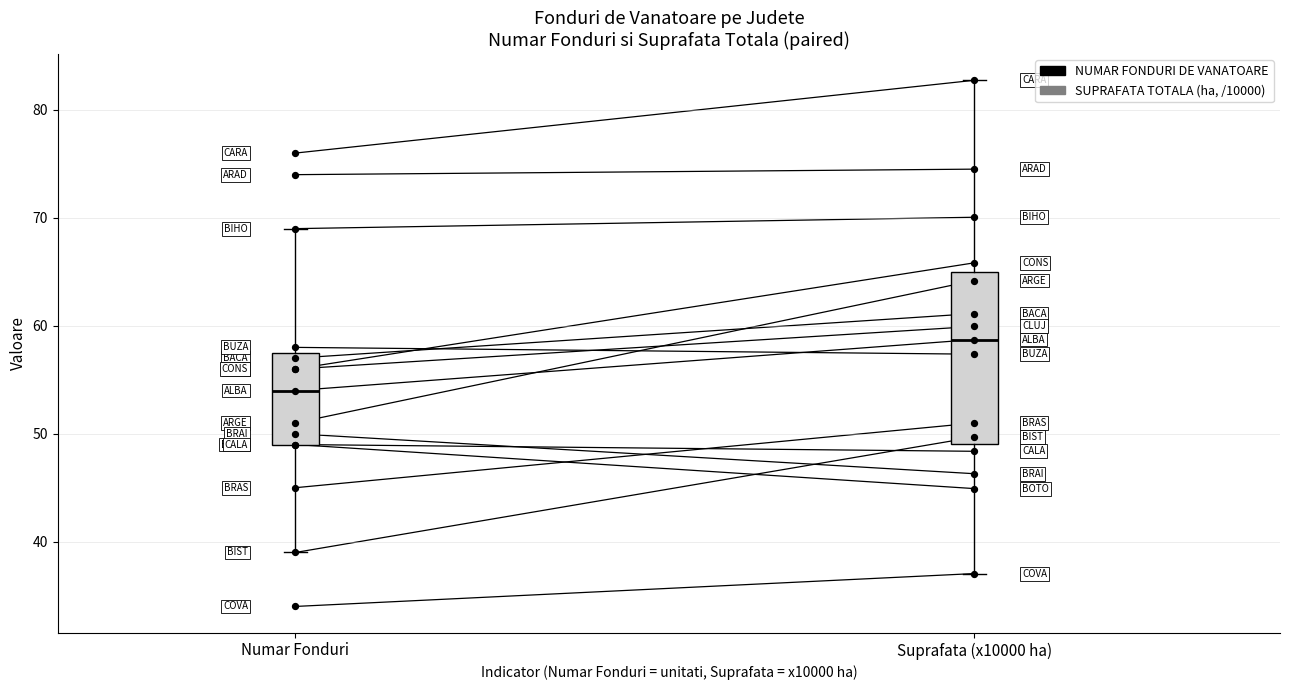

Which series has the largest total across all categories?

SUPRAFATA TOTALA (ha, /10000)